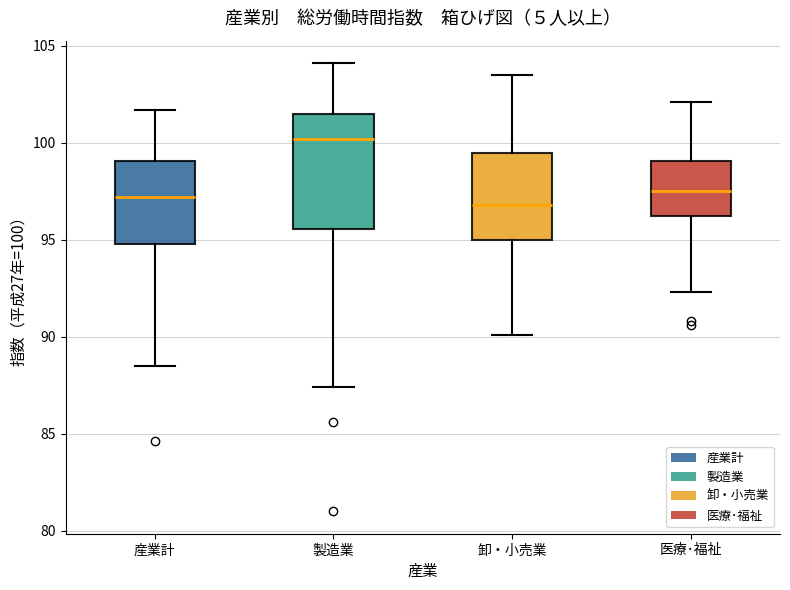

Which box is the tallest, from its lower edge to its upper edge?

製造業